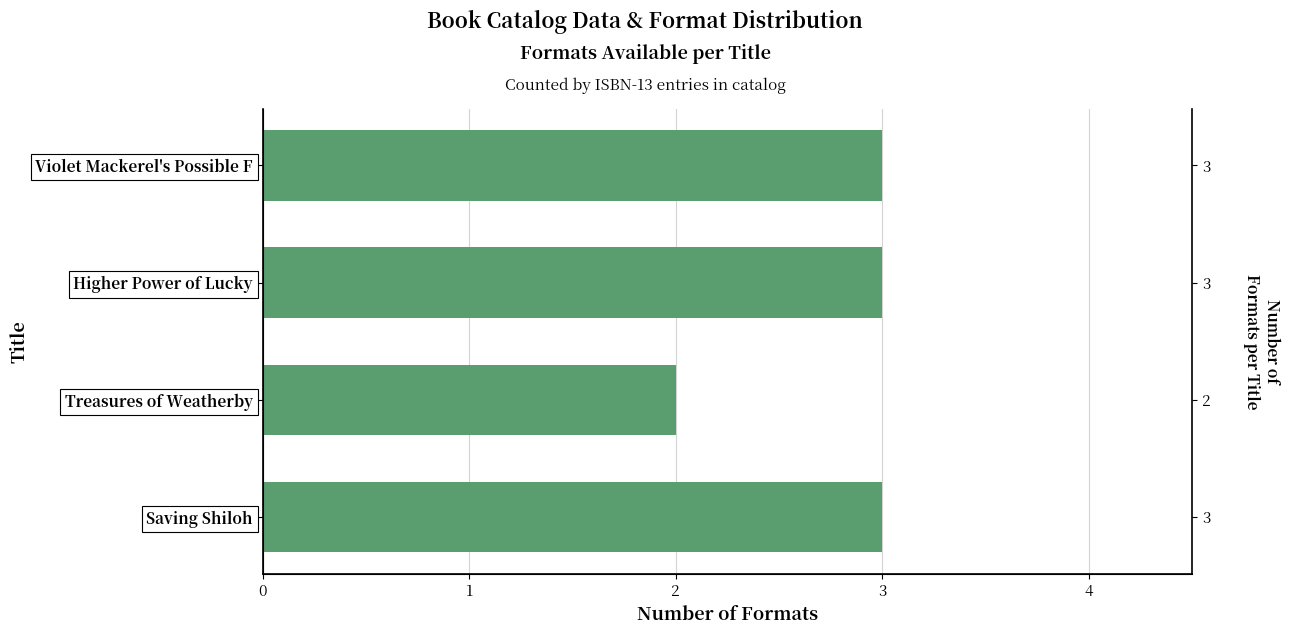

How many data points are less than 3?

1